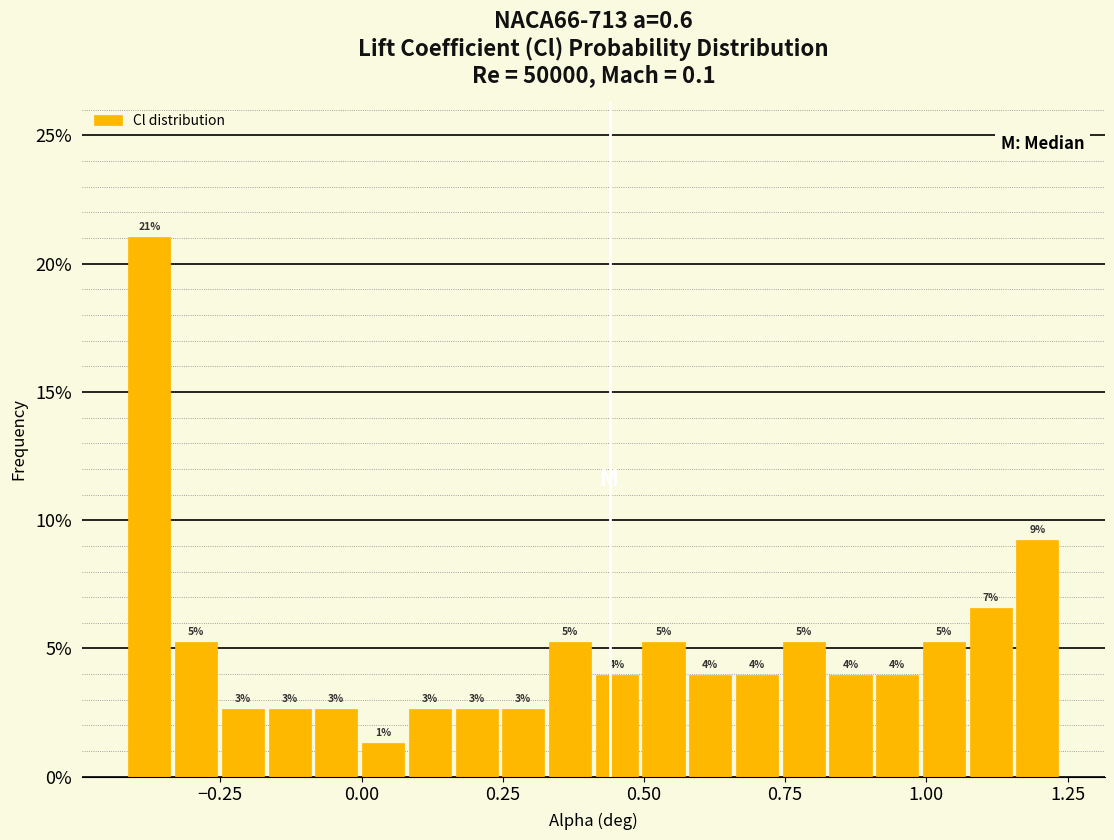

Read against the x-axis, roughly where is the centre of the tallest bar?

-0.40